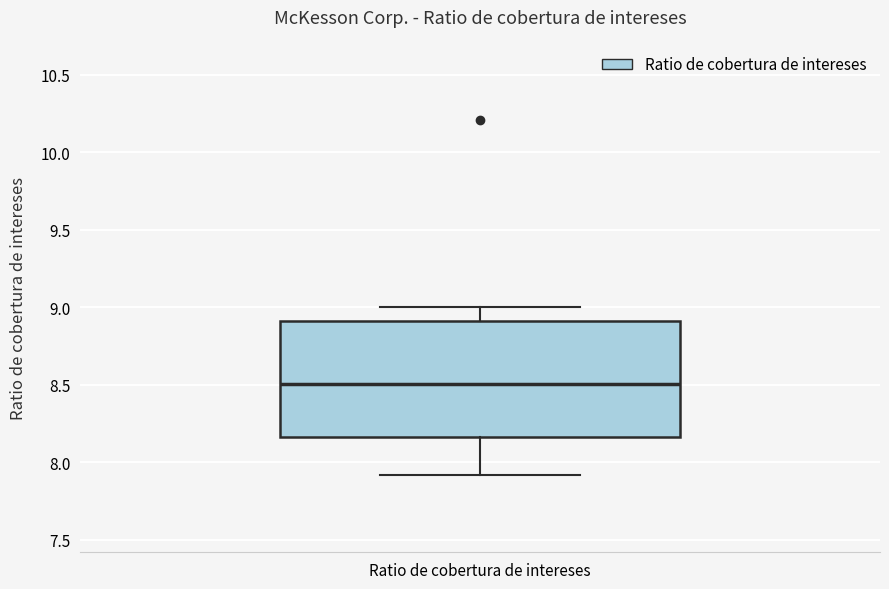

Read this box plot against the y-axis: the position of the median line, the range covered by the box, and the ends of both whiskers. The values are not printed on the chart, so give them approximately, as read against the axis.

median 8.50, box 8.15 to 8.90, whiskers 7.90 to 9.00